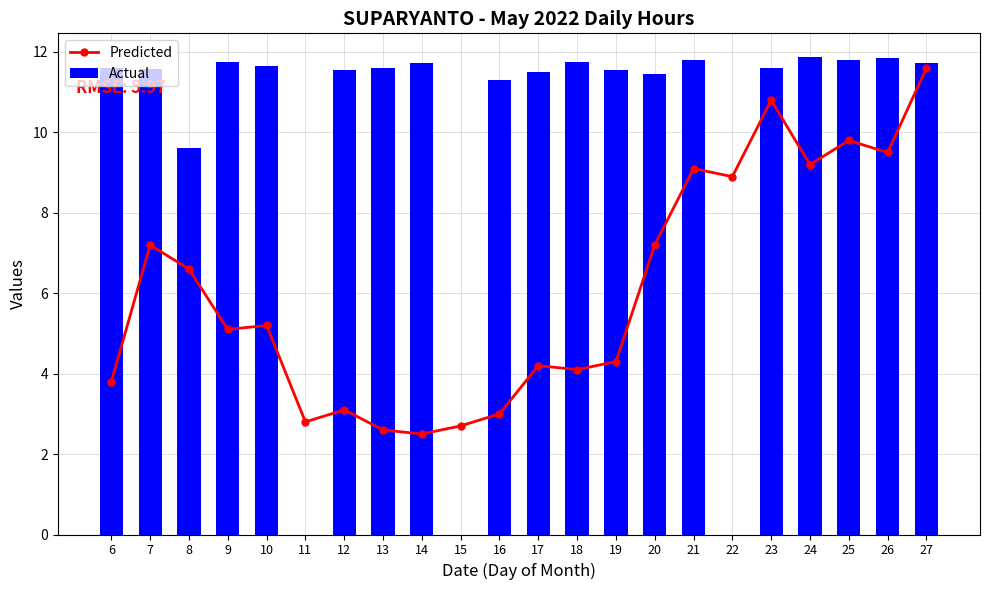

Which category has the lowest value in the Actual series?

11